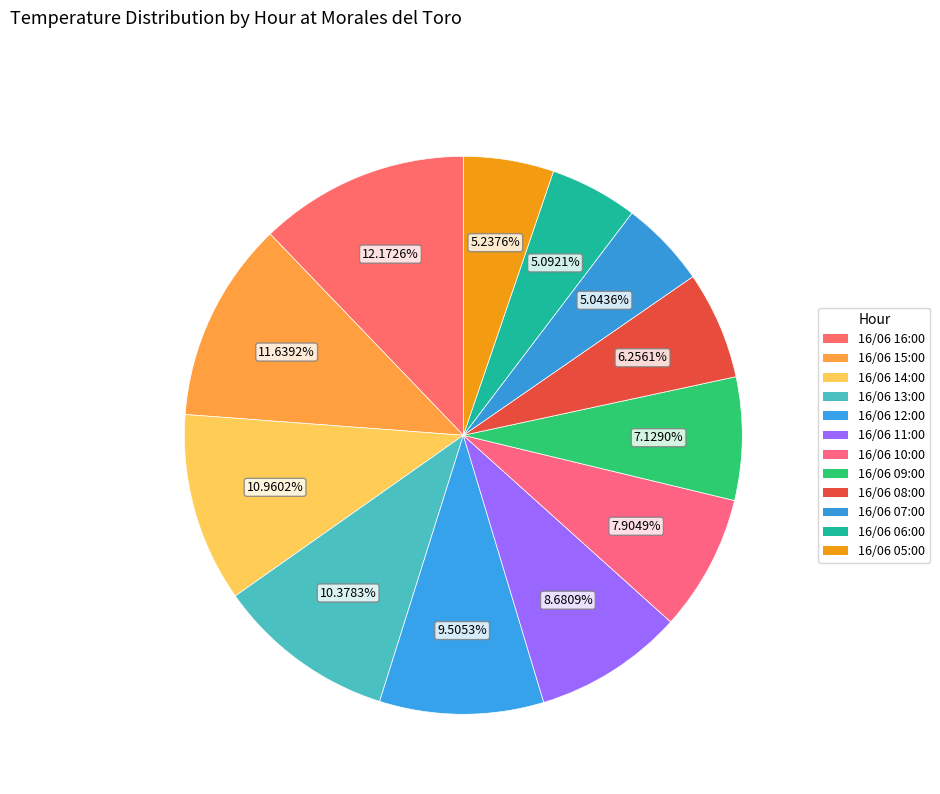

Between 16/06 14:00 and 16/06 12:00, which is larger?

16/06 14:00